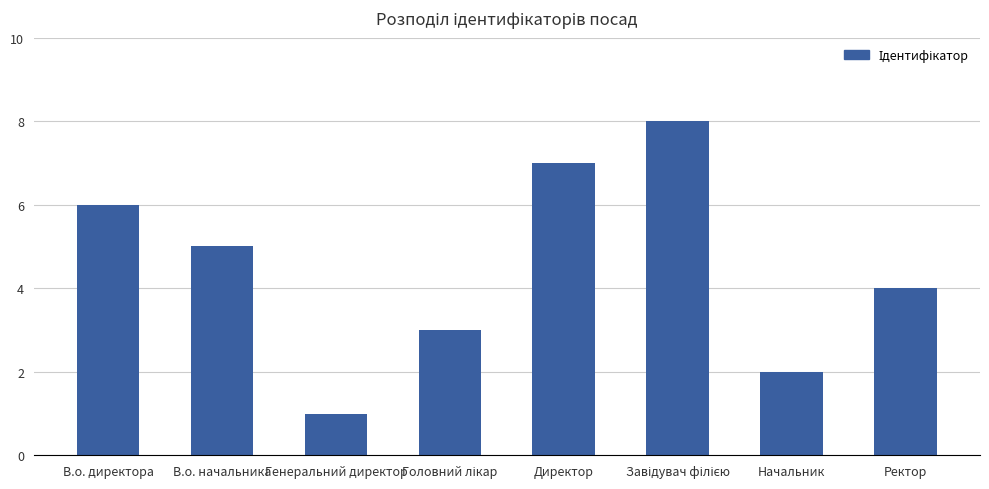

Read the value at Ректор.

4